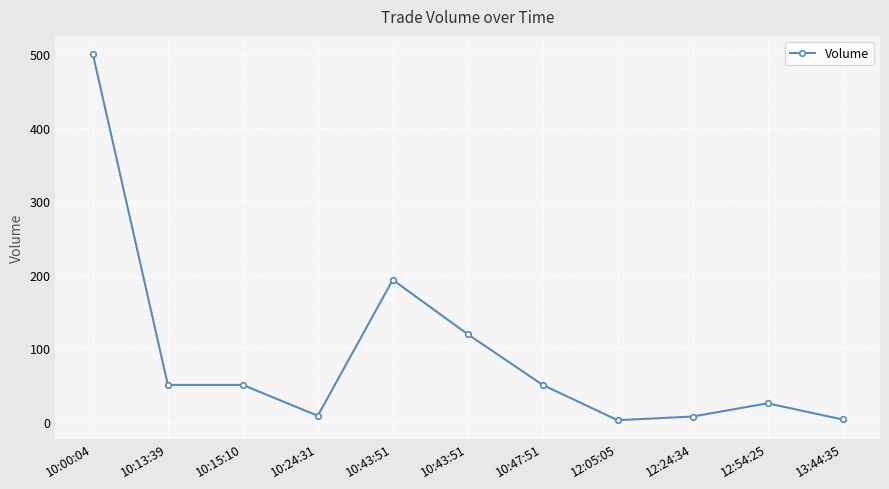

How many points are higher than both their immediate neighbors (excluding endpoints)?

2